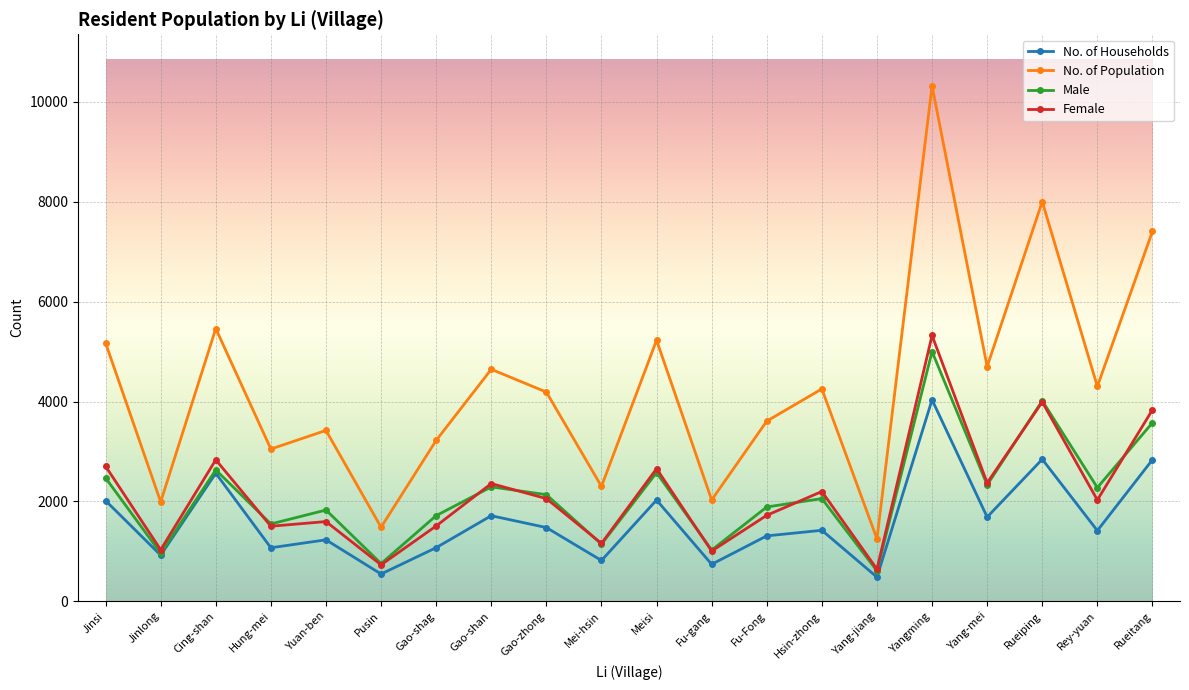

Which category has the highest value in the No. of Population series?

Yangming